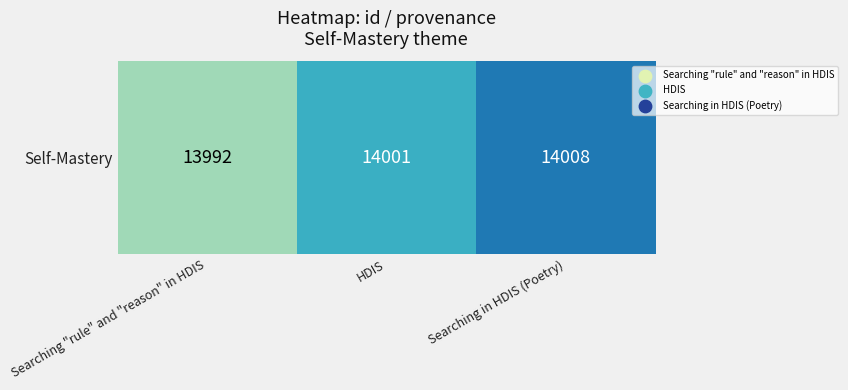

Which category has the lowest value across all series?

Searching "rule" and "reason" in HDIS